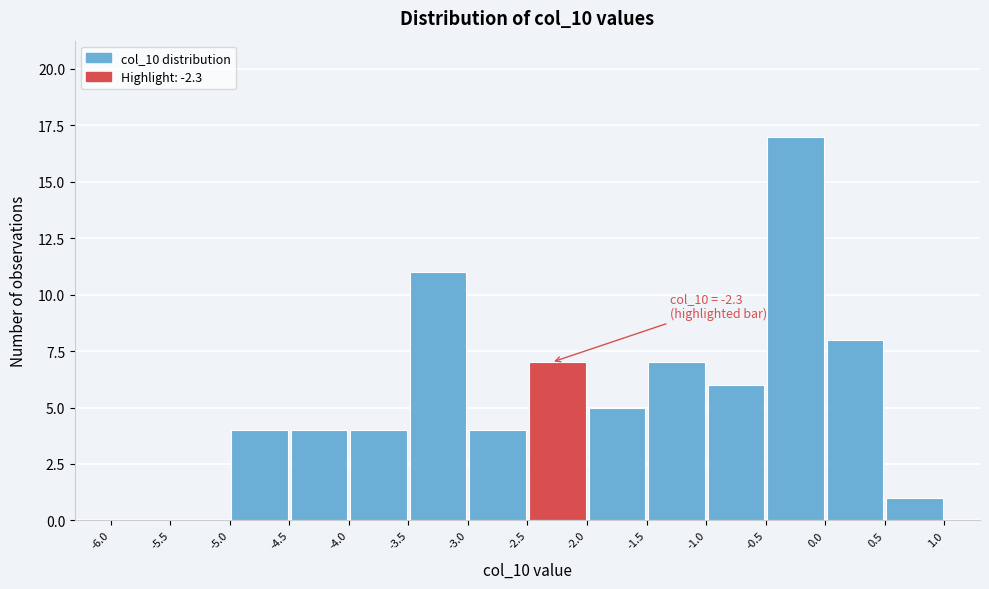

Which range on the x-axis has the tallest bar?

-0.5 to 0.0